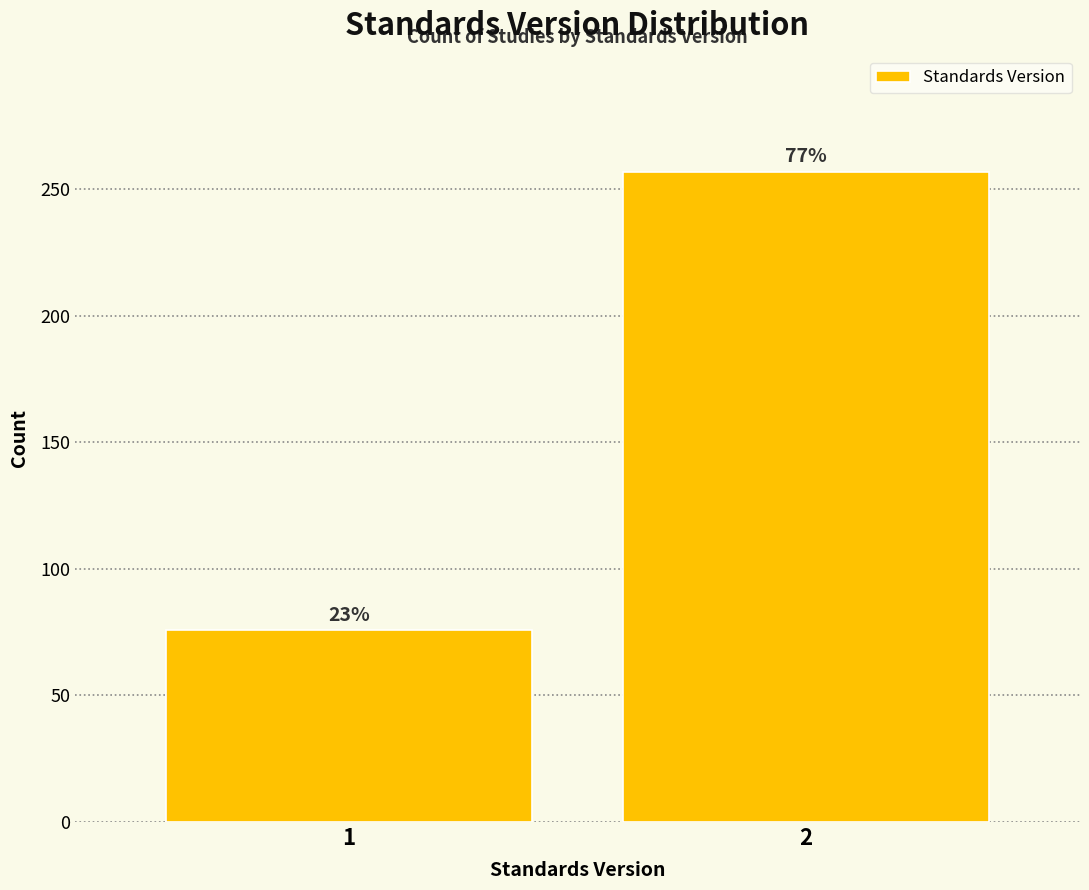

Does the chart contain any negative values?

No